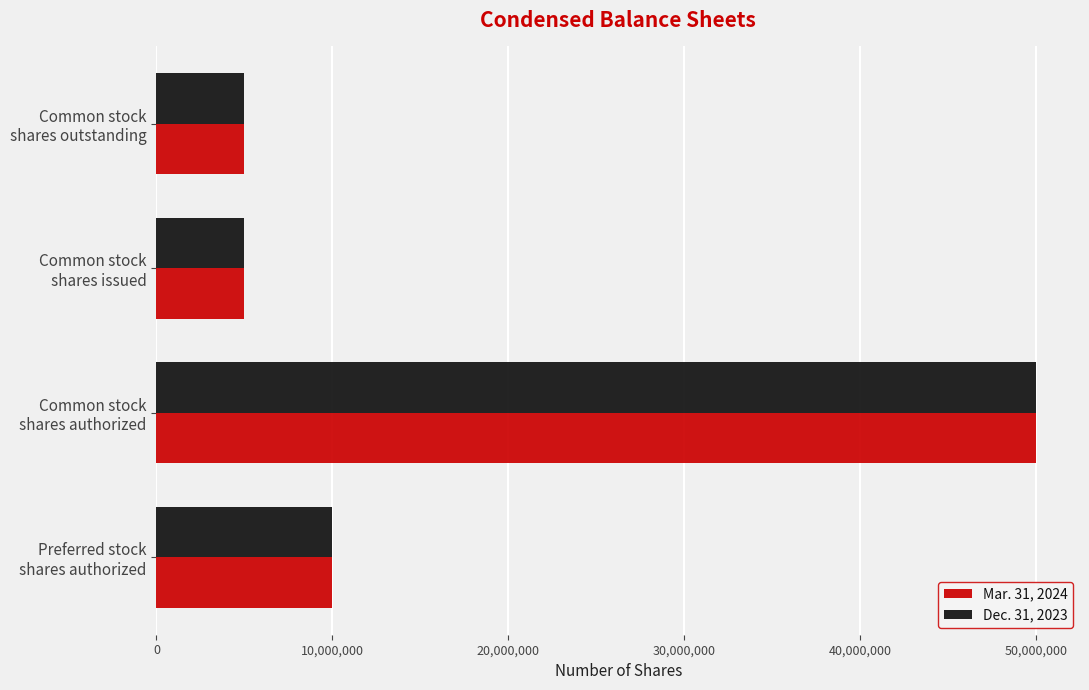

What is the greatest value displayed?

50000000